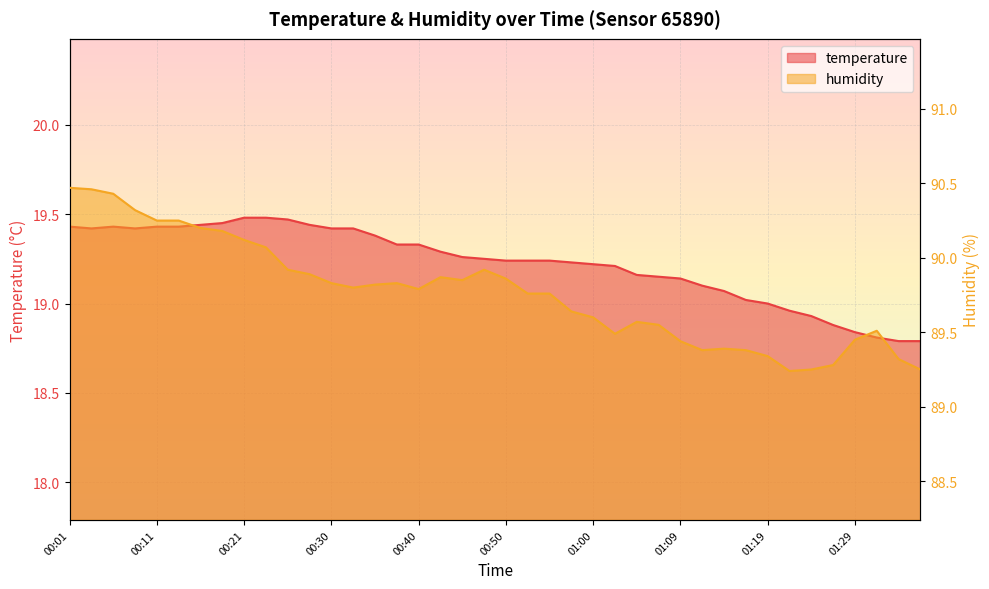

What is the maximum value shown in the chart?

90.5